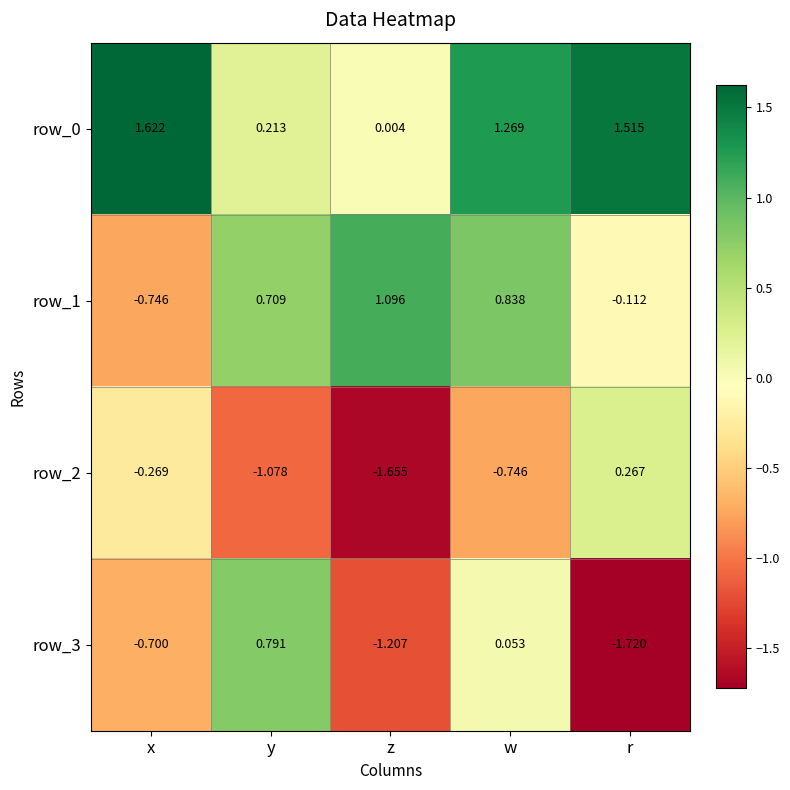

At which label is row_3 closest to 0?

w